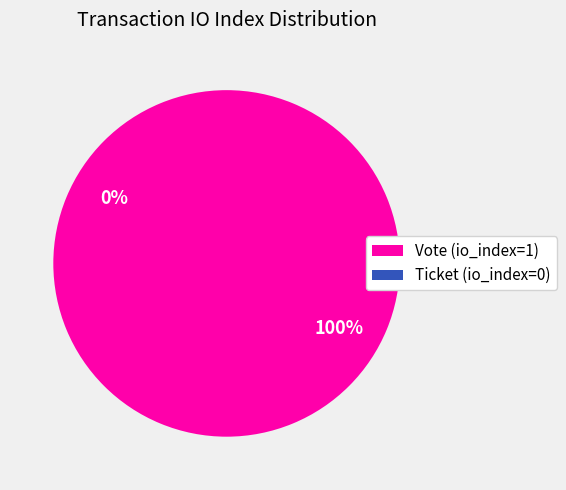

Count the number of slices in the pie.

2